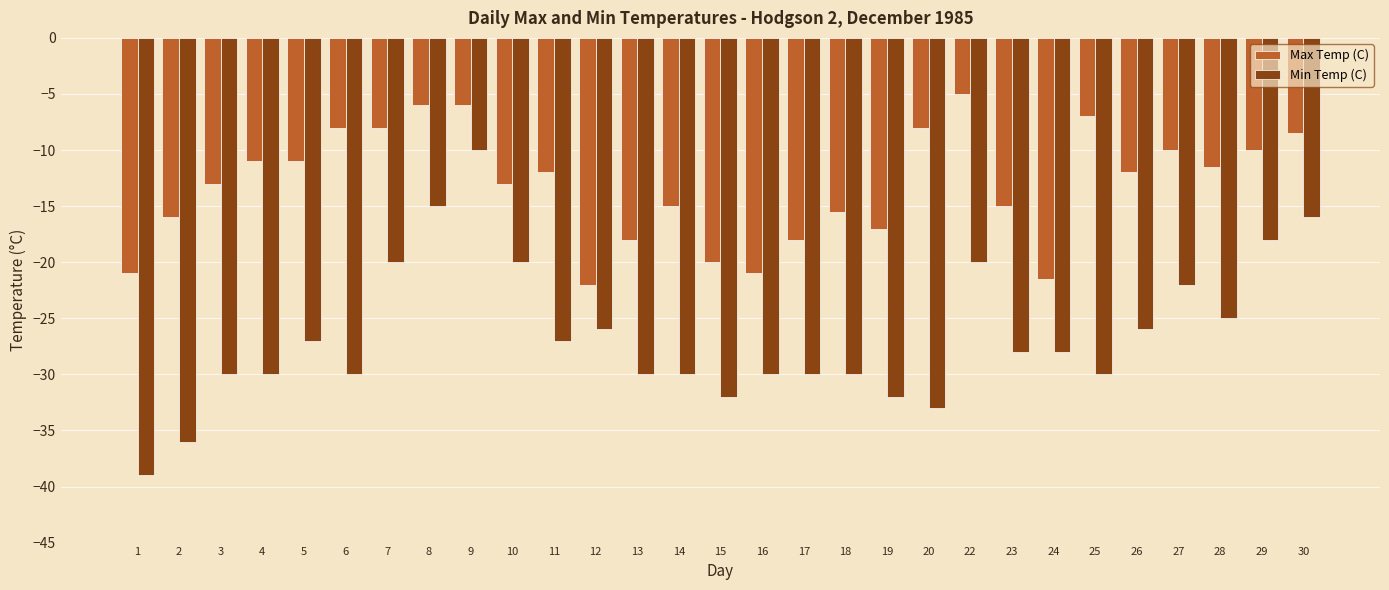

What is the difference between the highest and lowest values at 28?

13.5